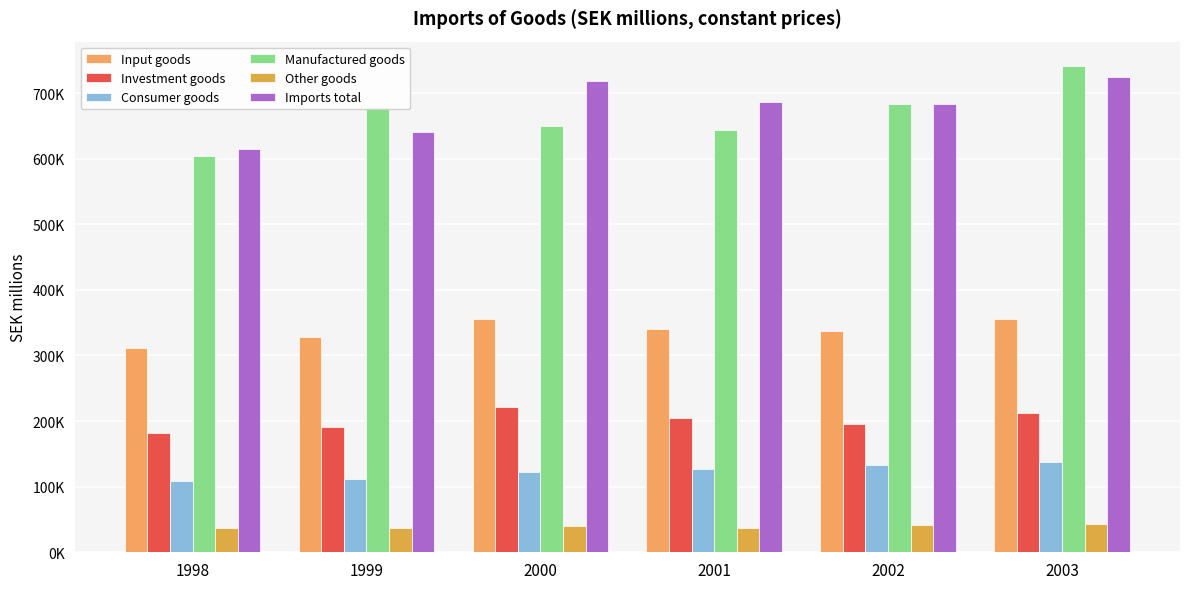

Reading left to right, list all the values displayed in this chart.

Input goods: 1998=311129.3	1999=327830.4	2000=355322.8	2001=340804.0	2002=337499.8	2003=355954.6
Investment goods: 1998=181556.6	1999=190260.0	2000=221280.1	2001=203997.1	2002=196056.7	2003=212270.7
Consumer goods: 1998=108934.9	1999=111720.4	2000=122630.6	2001=126900.1	2002=133357.5	2003=137241.8
Manufactured goods: 1998=604605.2	1999=678256.4	2000=649894.7	2001=644226.8	2002=682983.8	2003=741316.3
Other goods: 1998=37291.3	1999=36368.3	2000=40569.0	2001=37096.7	2002=41607.3	2003=43766.7
Imports total: 1998=614292.0	1999=640066.0	2000=717885.0	2001=686702.0	2002=683941.0	2003=724847.0